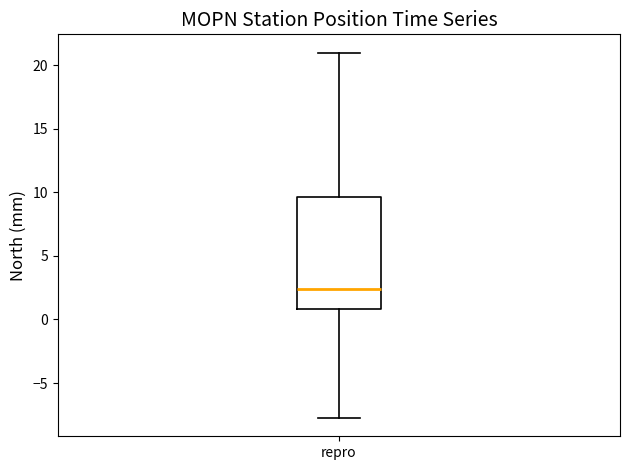

Where does the lower whisker of the box for repro end on the y-axis? The values are not printed on the chart, so give them approximately, as read against the axis.

-7.5